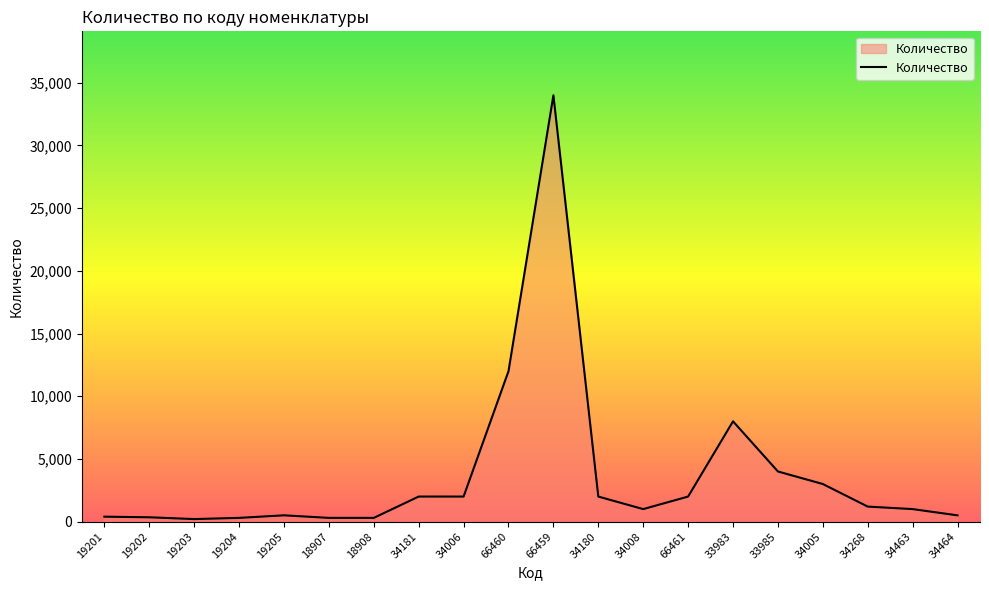

Where does the data first go above 1200?

34181